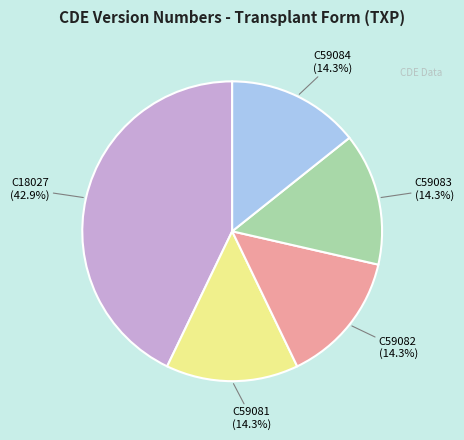

To the nearest percent, what is the average slice percentage?

20%